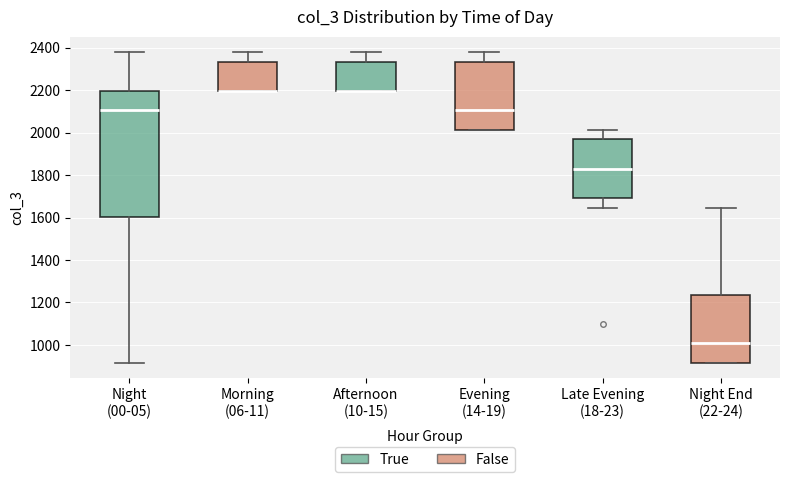

Reading left to right, transcribe this box plot: for each box, give where its median line is, the range the box spans, and where its two whiskers end, as read against the y-axis. The values are not printed on the chart, so give them approximately, as read against the axis.

Night (00-05): median 2100, box 1600 to 2200, whiskers 920 to 2380
Morning (06-11): median 2200 (drawn on the box's lower edge), box 2200 to 2340, whiskers 2200 to 2380
Afternoon (10-15): median 2200 (drawn on the box's lower edge), box 2200 to 2340, whiskers 2200 to 2380
Evening (14-19): median 2100, box 2020 to 2340, whiskers 2020 to 2380
Late Evening (18-23): median 1840, box 1700 to 1960, whiskers 1640 to 2020
Night End (22-24): median 1000, box 920 to 1240, whiskers 920 to 1640